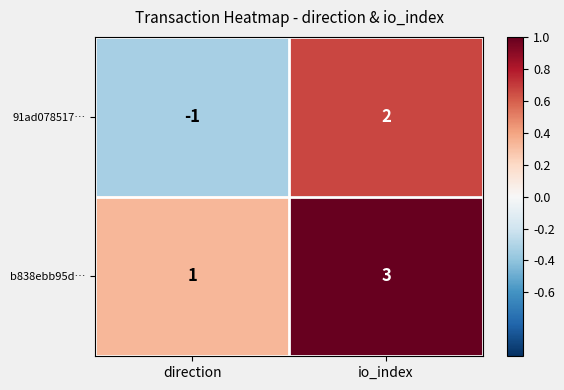

Where is 91ad078517… nearest to the value 0?

direction